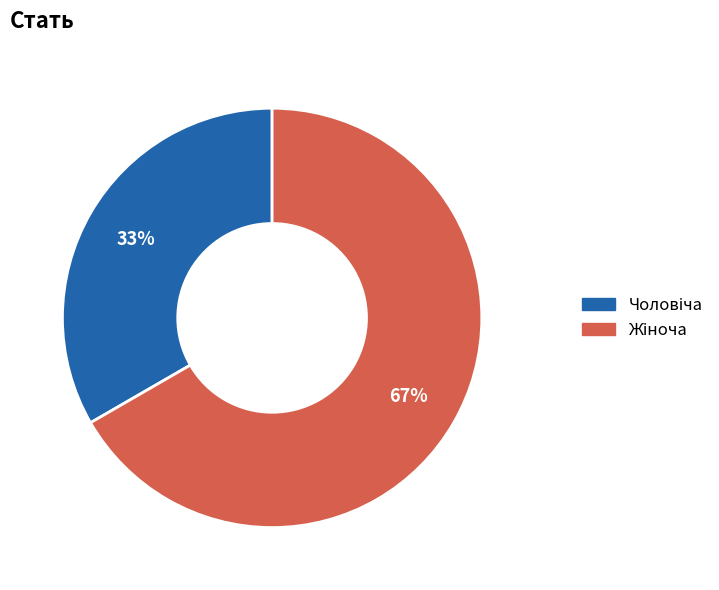

To the nearest percent, what is the average slice percentage?

50%